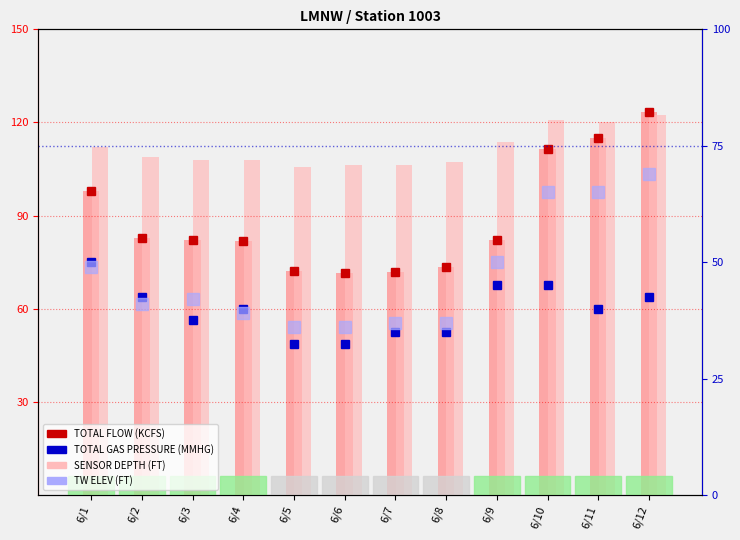

Reading right to left, list all the values displayed in this chart.

TOTAL FLOW marker: 6/12=123.5	6/11=115.0	6/10=111.3	6/9=82.1	6/8=73.6	6/7=71.7	6/6=71.4	6/5=72.1	6/4=81.7	6/3=82.1	6/2=82.9	6/1=98.0
TOTAL FLOW (KCFS): 6/12=123.5	6/11=115.0	6/10=111.3	6/9=82.1	6/8=73.6	6/7=71.7	6/6=71.4	6/5=72.1	6/4=81.7	6/3=82.1	6/2=82.9	6/1=98.0
SENSOR DEPTH (FT) x8: 6/12=122.4	6/11=120.0	6/10=120.8	6/9=113.6	6/8=107.2	6/7=106.4	6/6=106.4	6/5=105.6	6/4=108.0	6/3=108.0	6/2=108.8	6/1=112.0
TOTAL GAS PRESSURE (scaled): 6/12=42.5	6/11=40.0	6/10=45.0	6/9=45.0	6/8=35.0	6/7=35.0	6/6=32.5	6/5=32.5	6/4=40.0	6/3=37.5	6/2=42.5	6/1=50.0
TW ELEV (scaled): 6/12=69.0	6/11=65.0	6/10=65.0	6/9=50.0	6/8=37.0	6/7=37.0	6/6=36.0	6/5=36.0	6/4=39.0	6/3=42.0	6/2=41.0	6/1=49.0